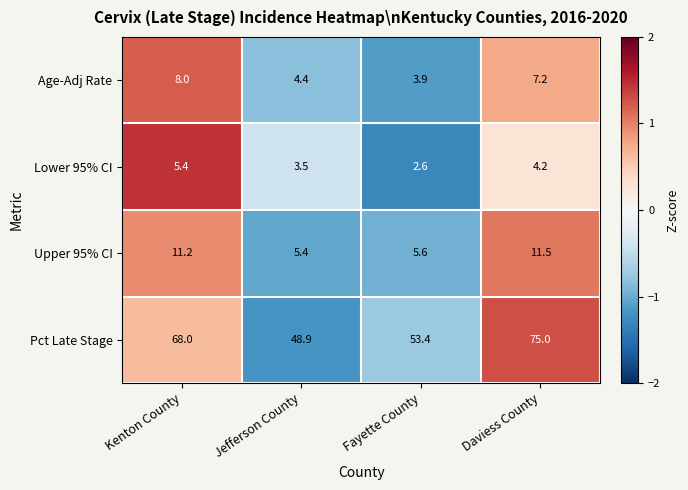

How many values in the Upper 95% CI series exceed 11?

2